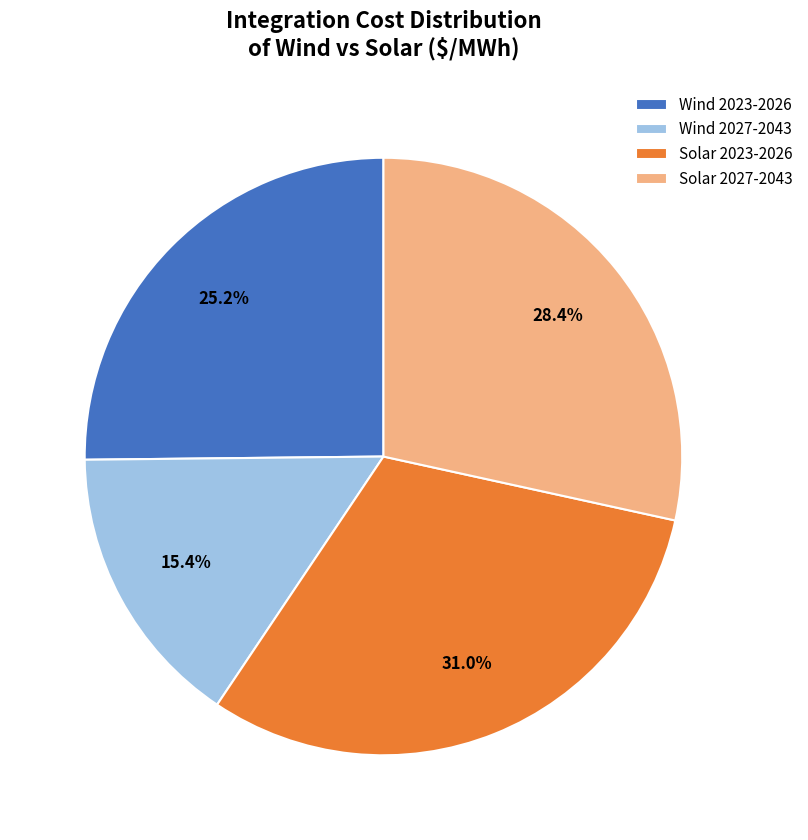

Which slice is the smallest?

Wind 2027-2043